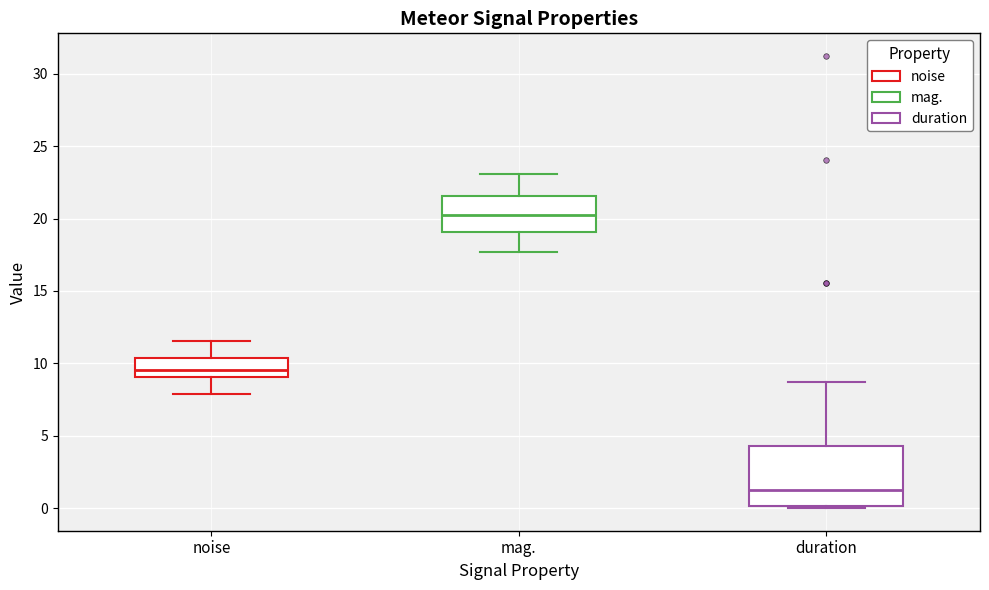

Which box is the tallest, from its lower edge to its upper edge?

duration